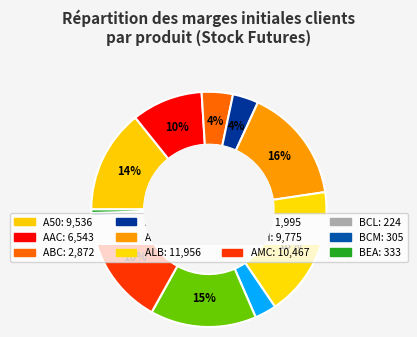

Is the sum of AIA and ALB greater than half?

No